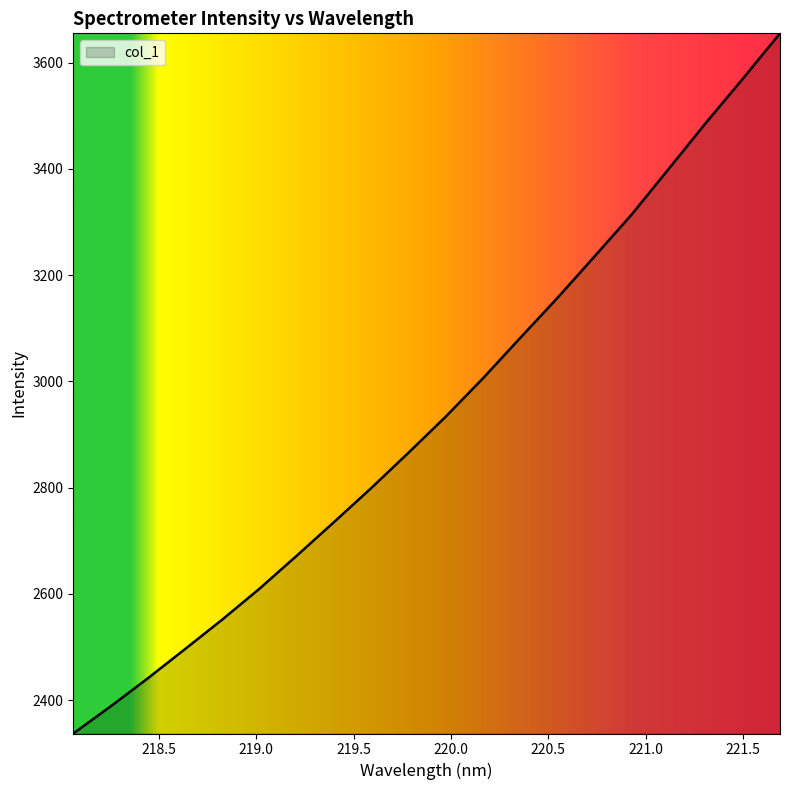

How many series are shown in this chart?

1